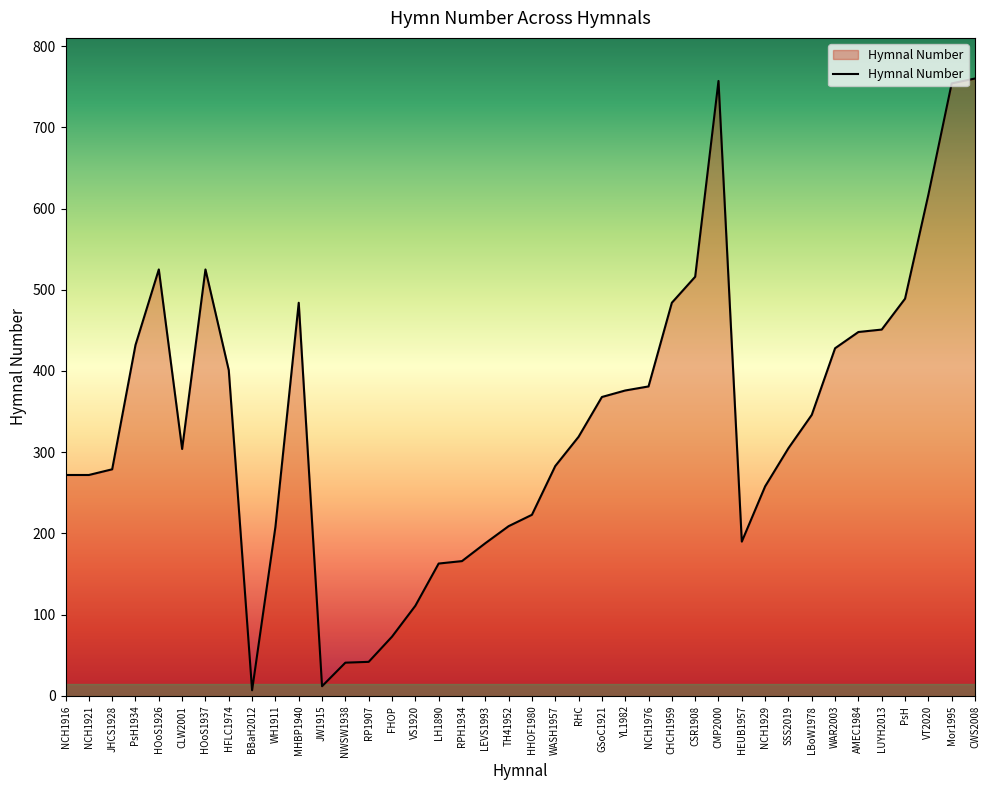

Does the chart display data point markers on the line(s)?

No